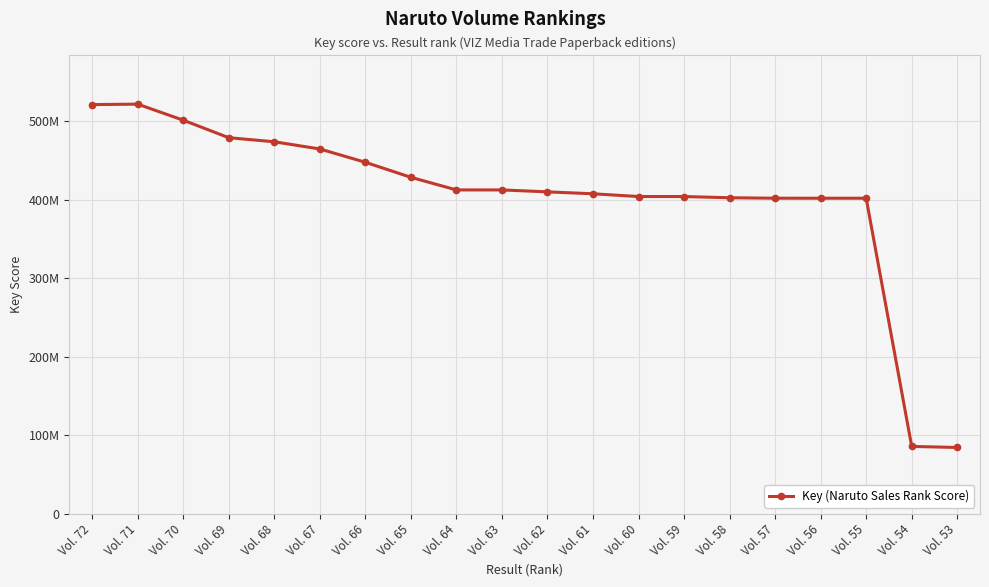

At which category does the chart reach its peak across all series?

Vol. 71